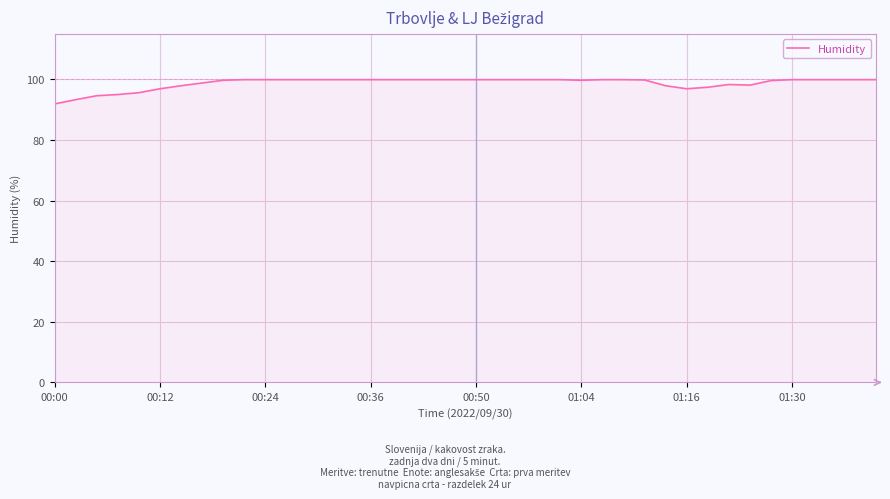

What is the difference between the maximum and minimum values?

8.0